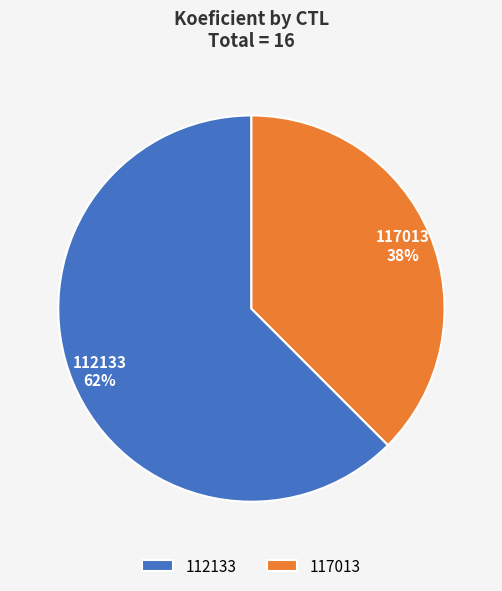

To the nearest percent, what is the average slice percentage?

50%